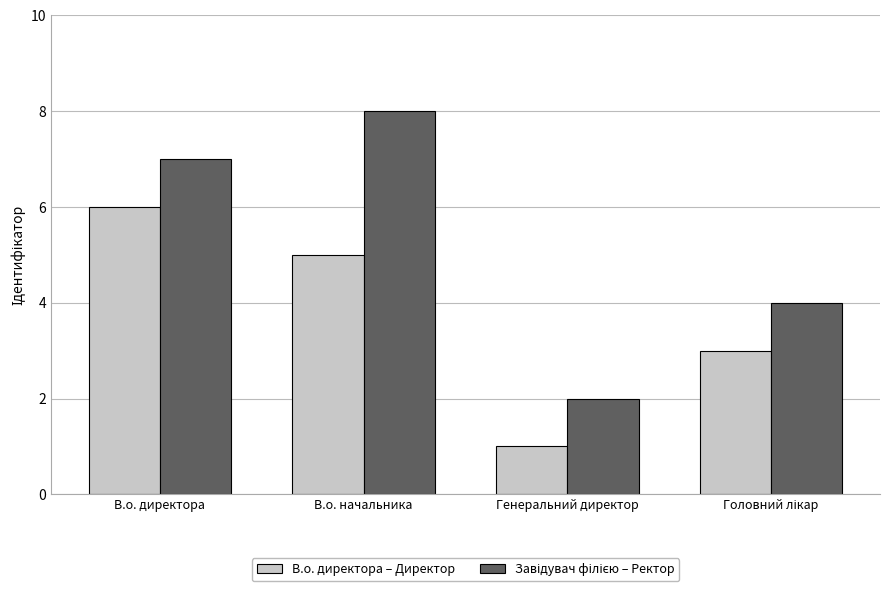

The value of В.о. директора – Директор at В.о. директора is 2. True or false?

False